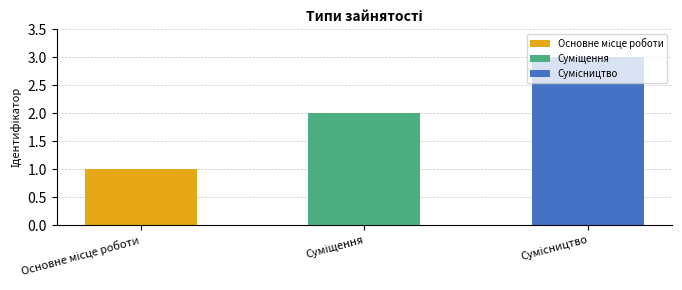

Approximately how many times larger is the value at Суміщення compared to Сумісництво?

0.7